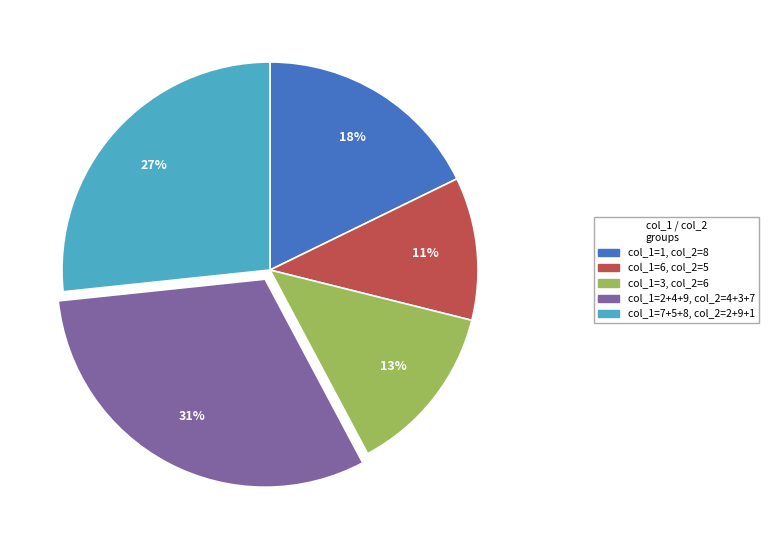

To the nearest percent, what is the average slice percentage?

20%